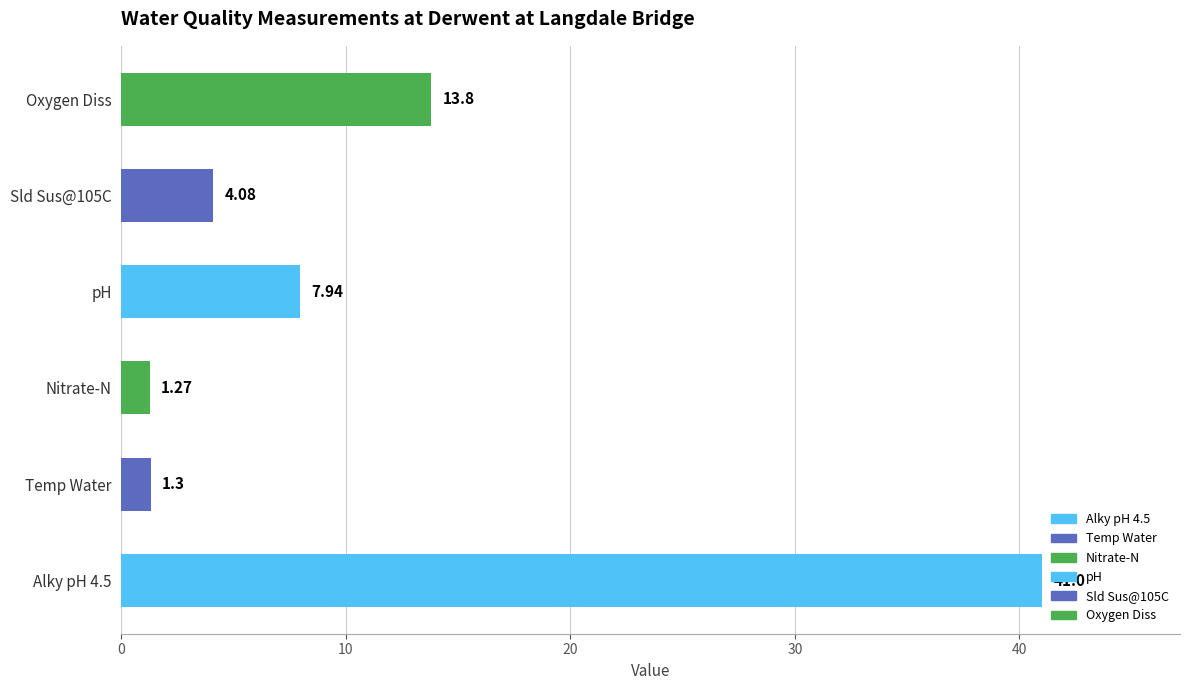

Rank the categories by value from highest to lowest.

Alky pH 4.5, Oxygen Diss, pH, Sld Sus@105C, Temp Water, Nitrate-N